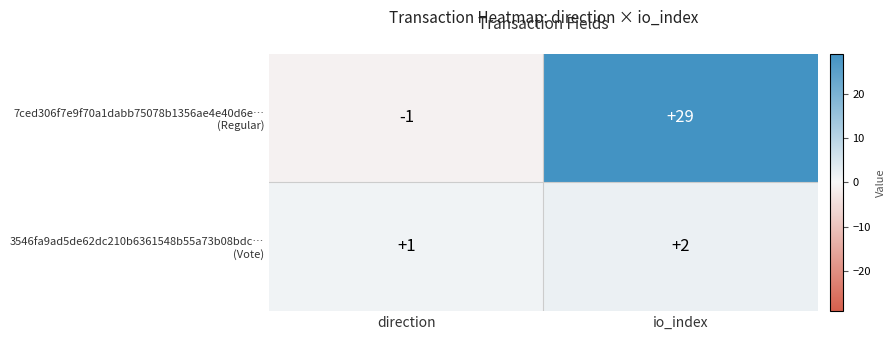

At which category is the sum across all series the highest?

io_index